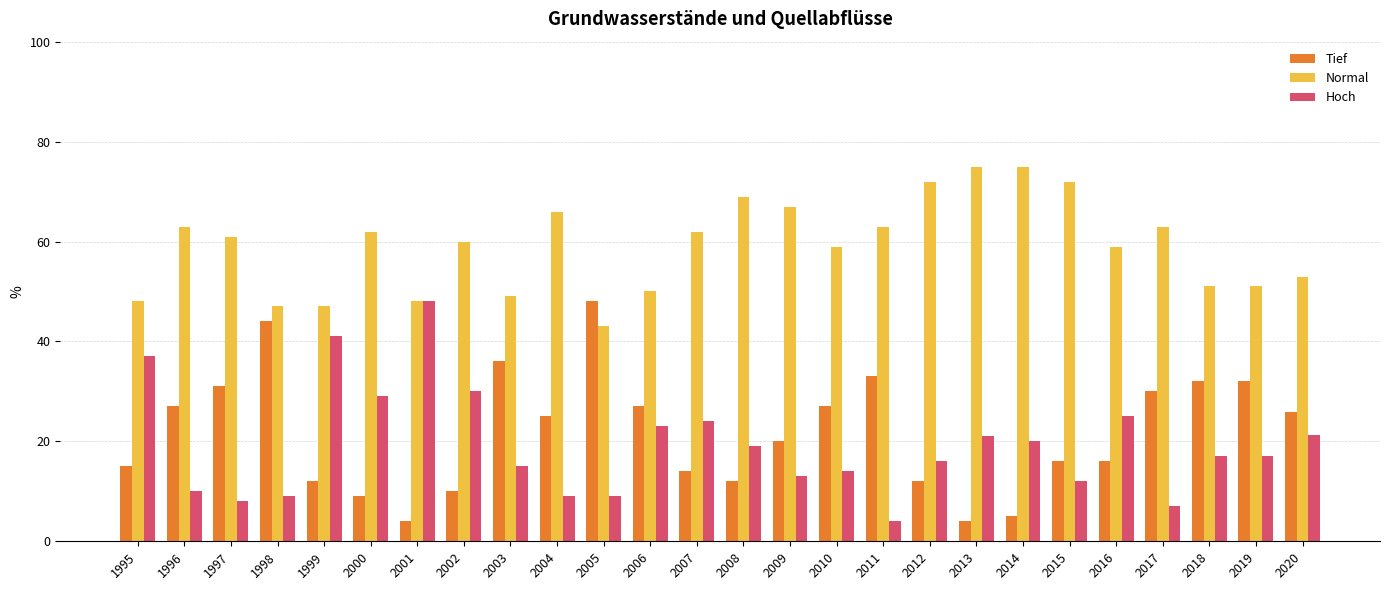

Count the number of data series in this chart.

3